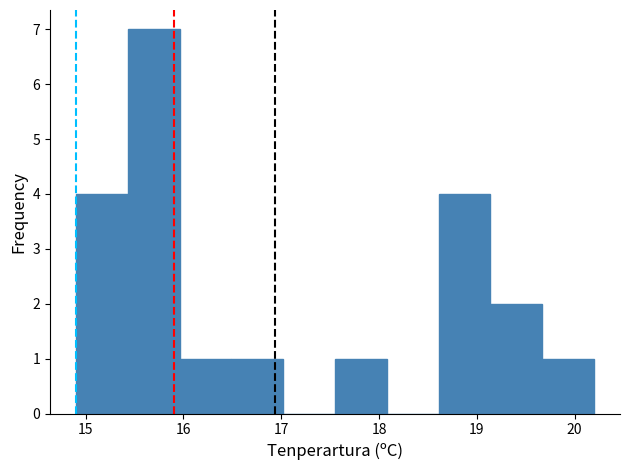

Reading left to right, list every bar in this chart as the range it spans on the x-axis followed by its height. Neither the bar edges nor the heights are printed on the chart, so give them approximately, as read against the axes.

14.90 to 15.43: 4
15.43 to 15.96: 7
15.96 to 16.49: 1
16.49 to 17.02: 1
17.02 to 17.55: 0
17.55 to 18.08: 1
18.08 to 18.61: 0
18.61 to 19.14: 4
19.14 to 19.67: 2
19.67 to 20.20: 1